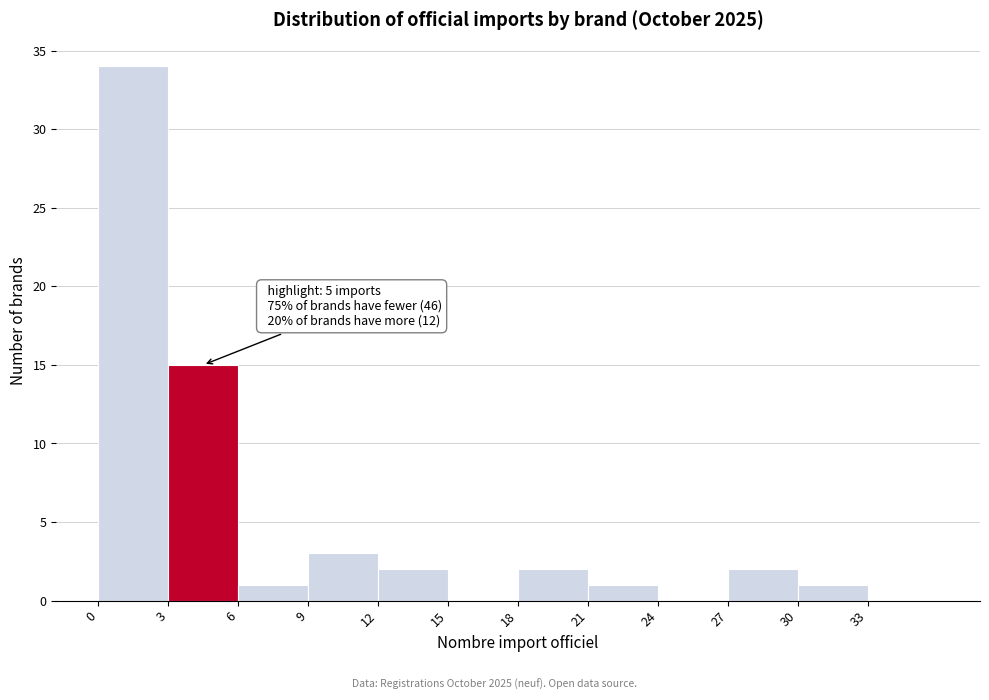

Which range on the x-axis has the tallest bar?

0 to 3